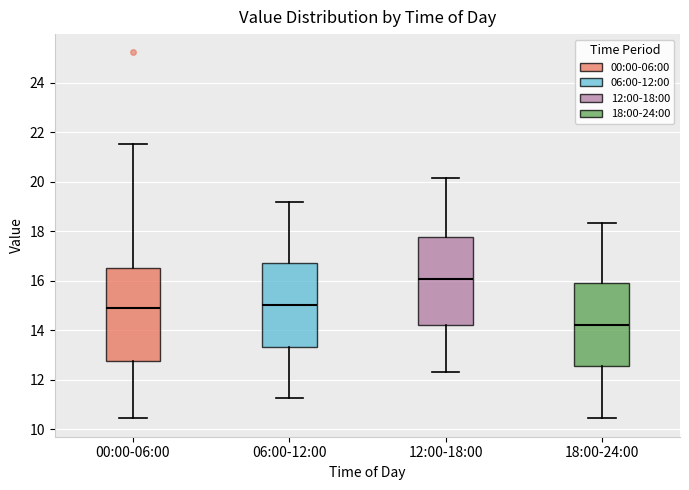

Which box has the highest median line?

12:00-18:00